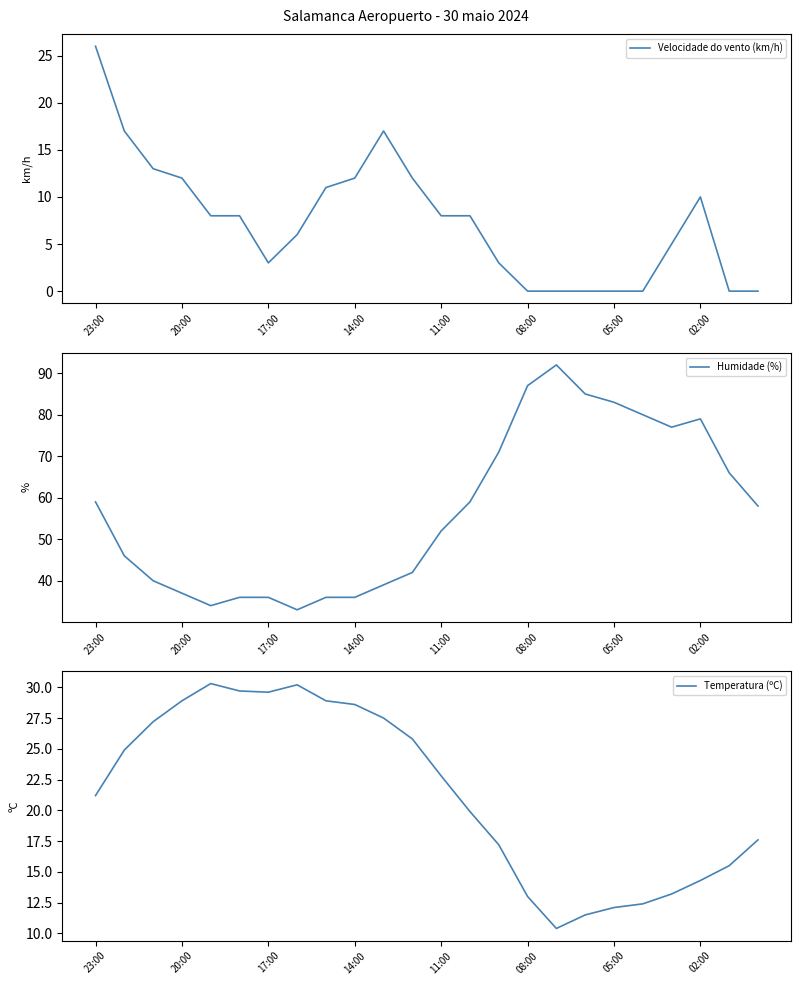

In Humidade (%), how many points are higher than both neighbors (excluding endpoints)?

2